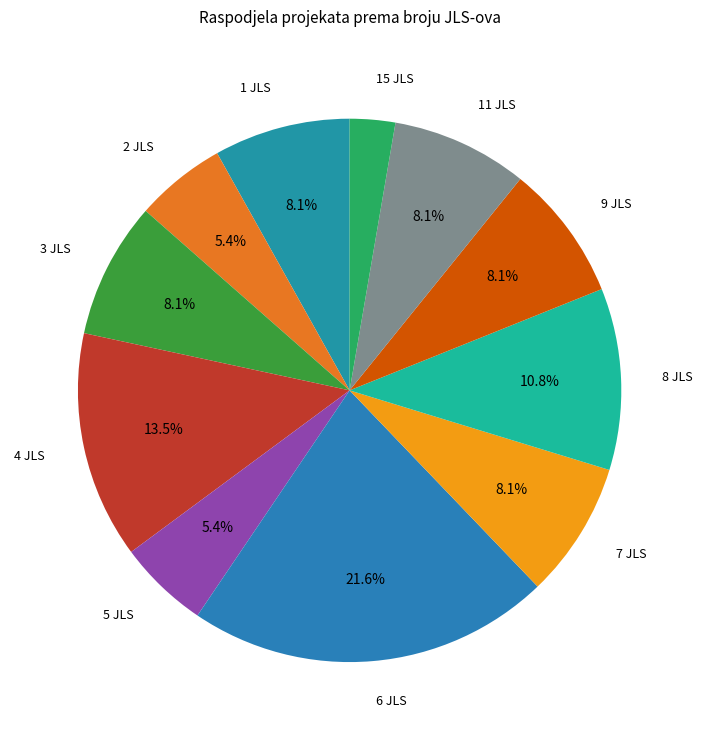

Is it true that 11 JLS is 8% of the pie?

True